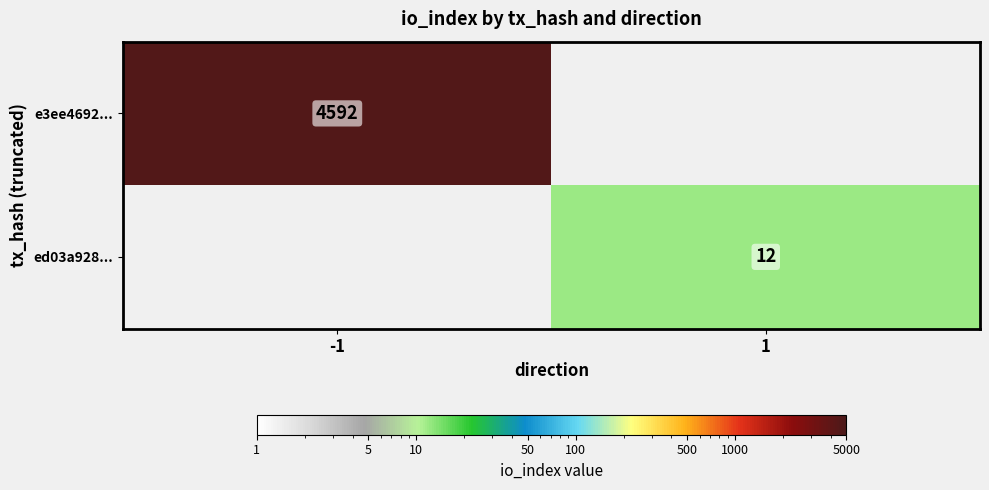

Is the value of e3ee4692... at -1 greater than the value of ed03a928... at 1?

Yes